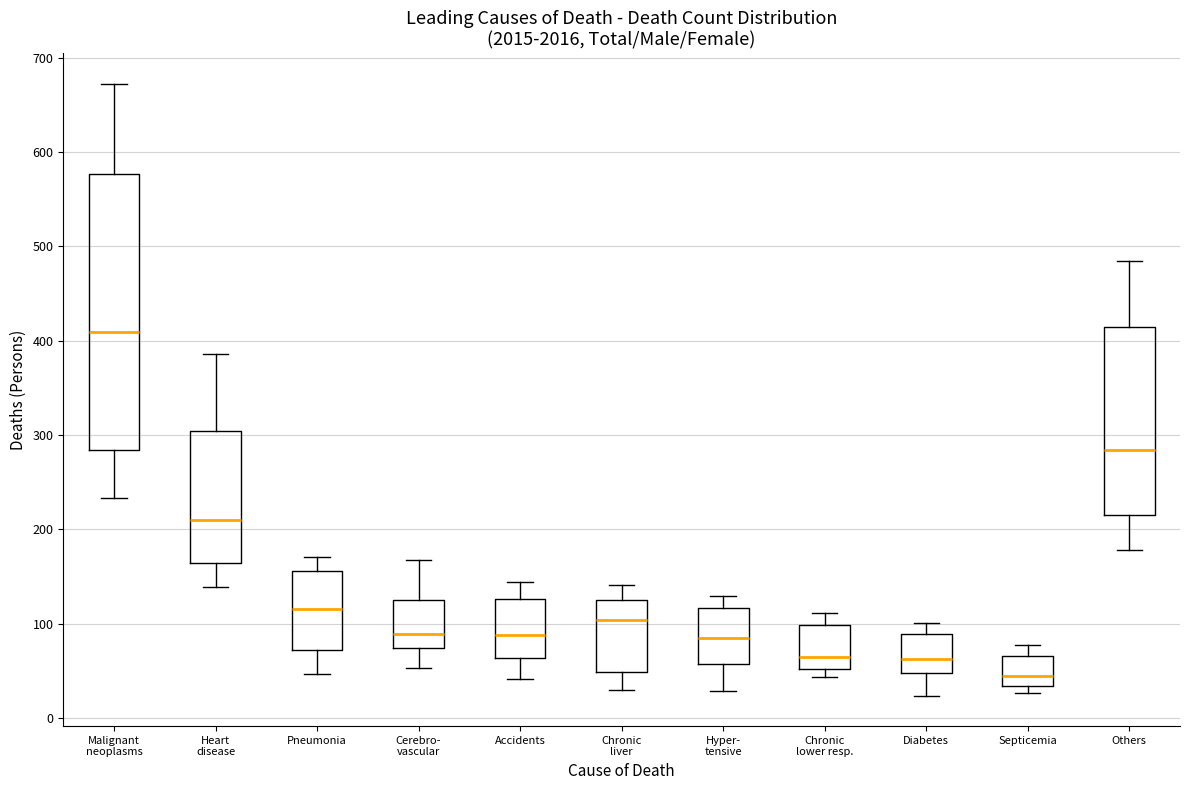

Where is the lower edge of the box for Hyper- tensive on the y-axis? The values are not printed on the chart, so give them approximately, as read against the axis.

60